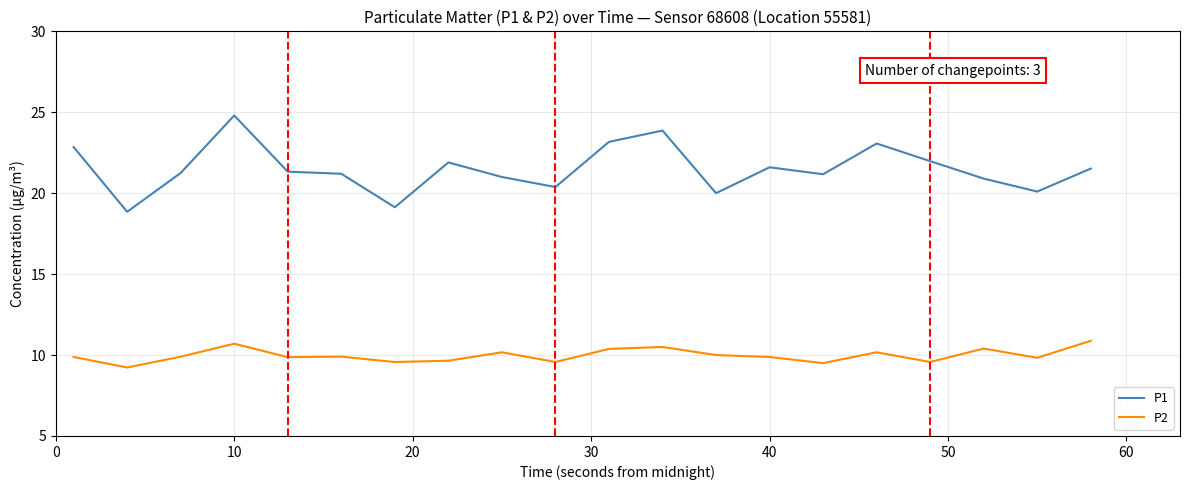

Rank the series by their maximum value, from highest to lowest.

P1, P2